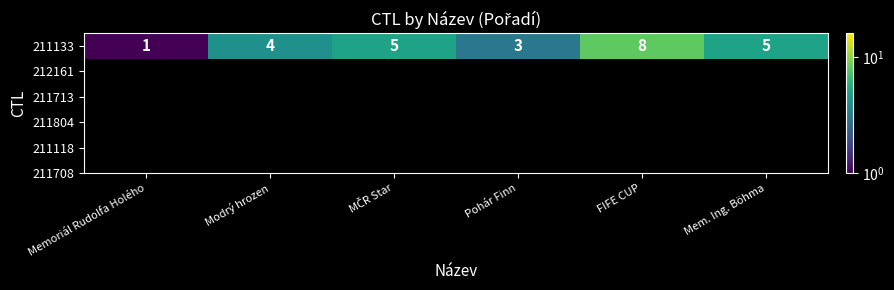

Where is the data nearest to the value 4?

Modrý hrozen